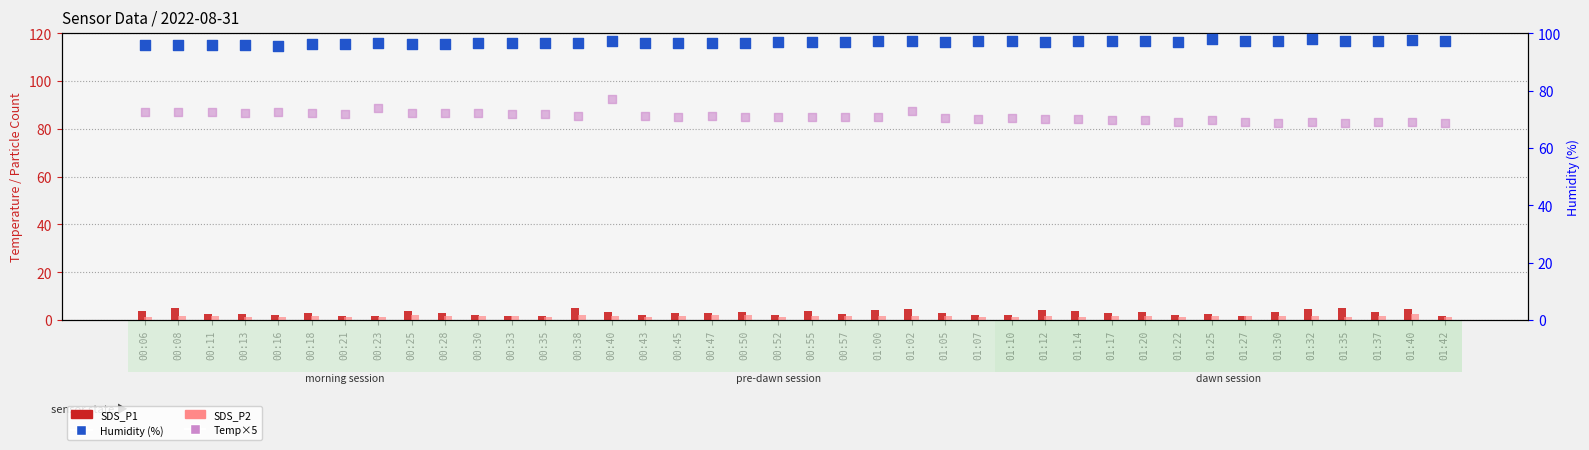

Which series has the largest total across all categories?

Humidity (%)